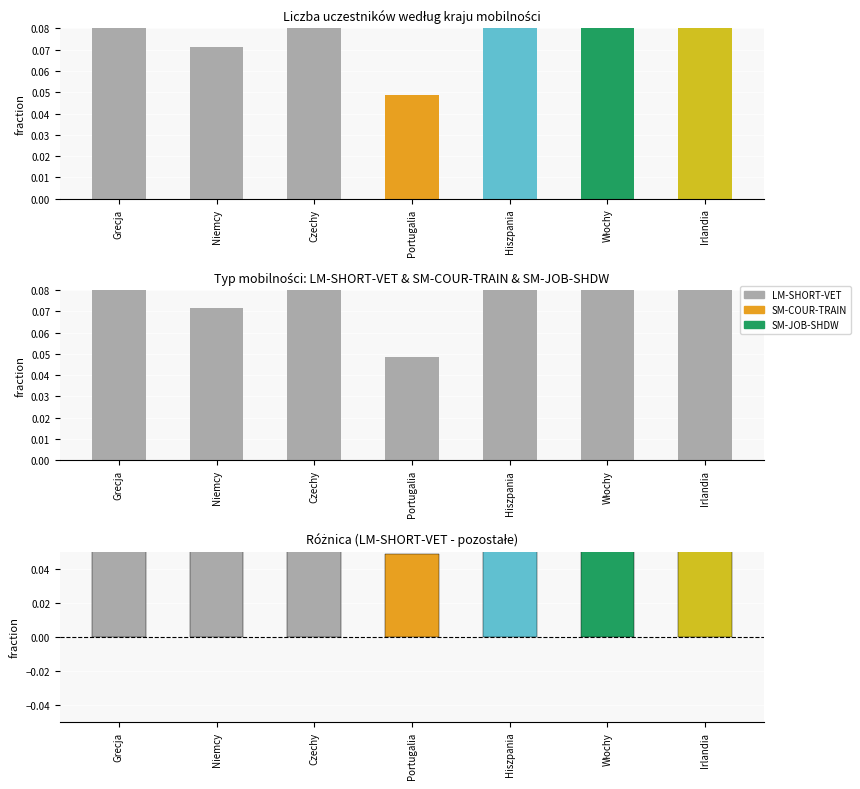

Which category has the lowest value in the SM-JOB-SHDW series?

Niemcy